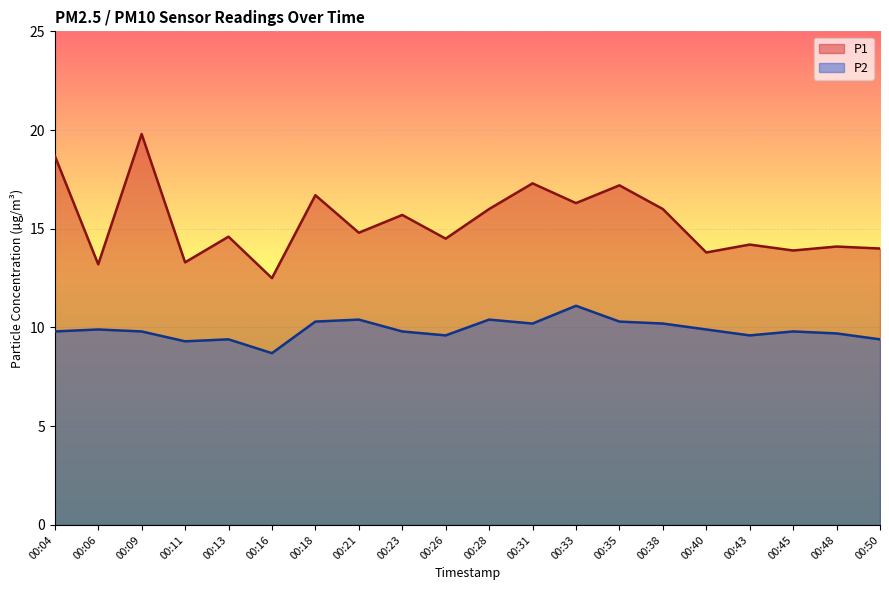

What is the sum of all P1 values?

306.6